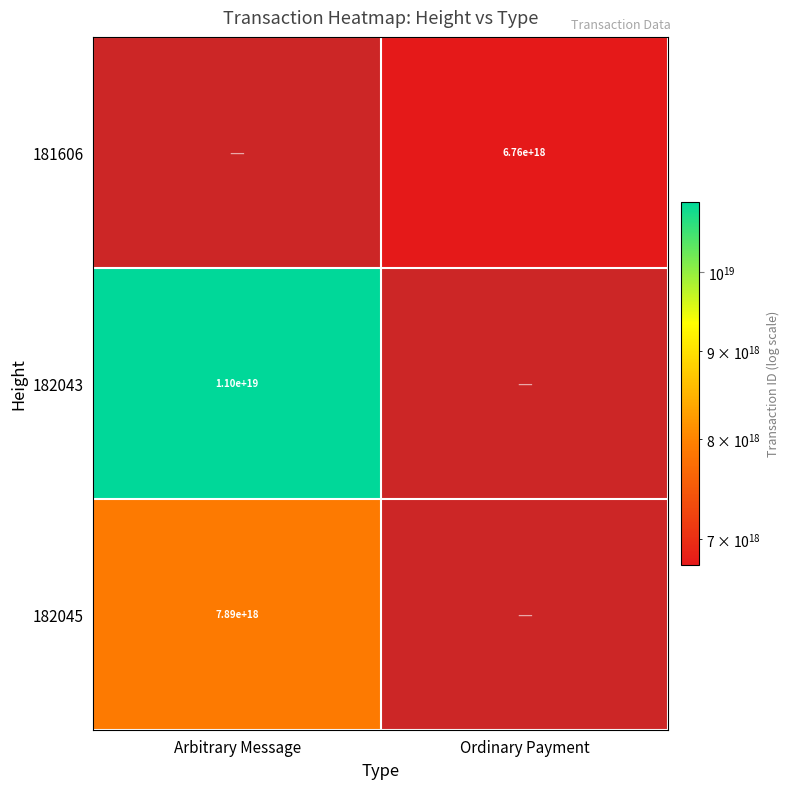

How many categories are shown in the chart?

2